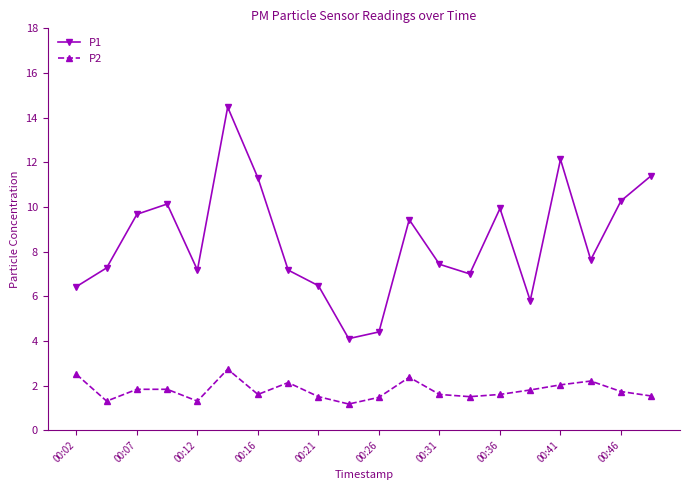

List the series in order of their peak value, highest first.

P1, P2